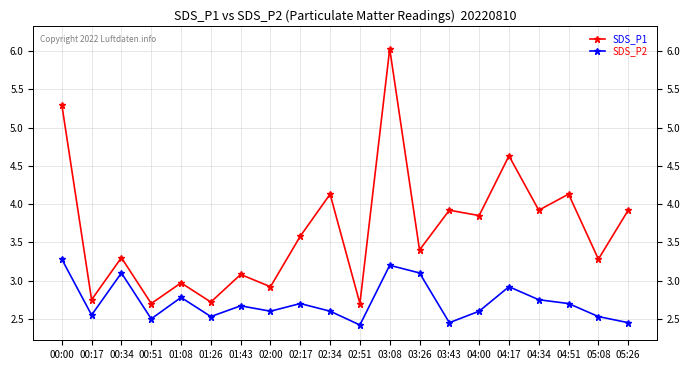

What is the label of the 14th point from the right?

01:43